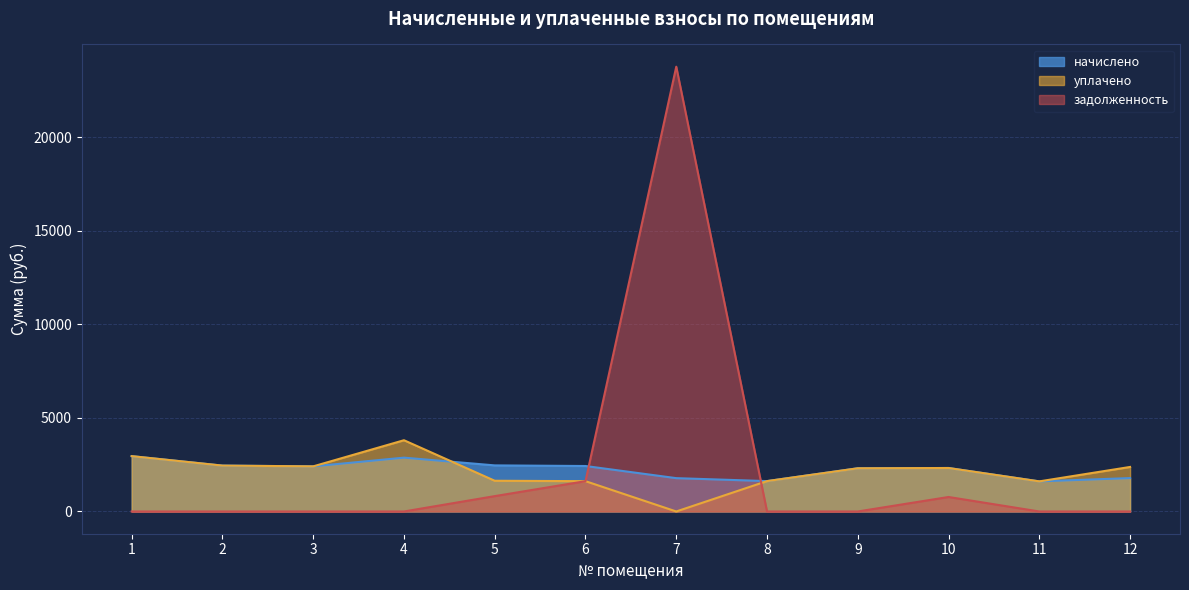

What is the difference between the уплачено values at 6 and 3?

791.9